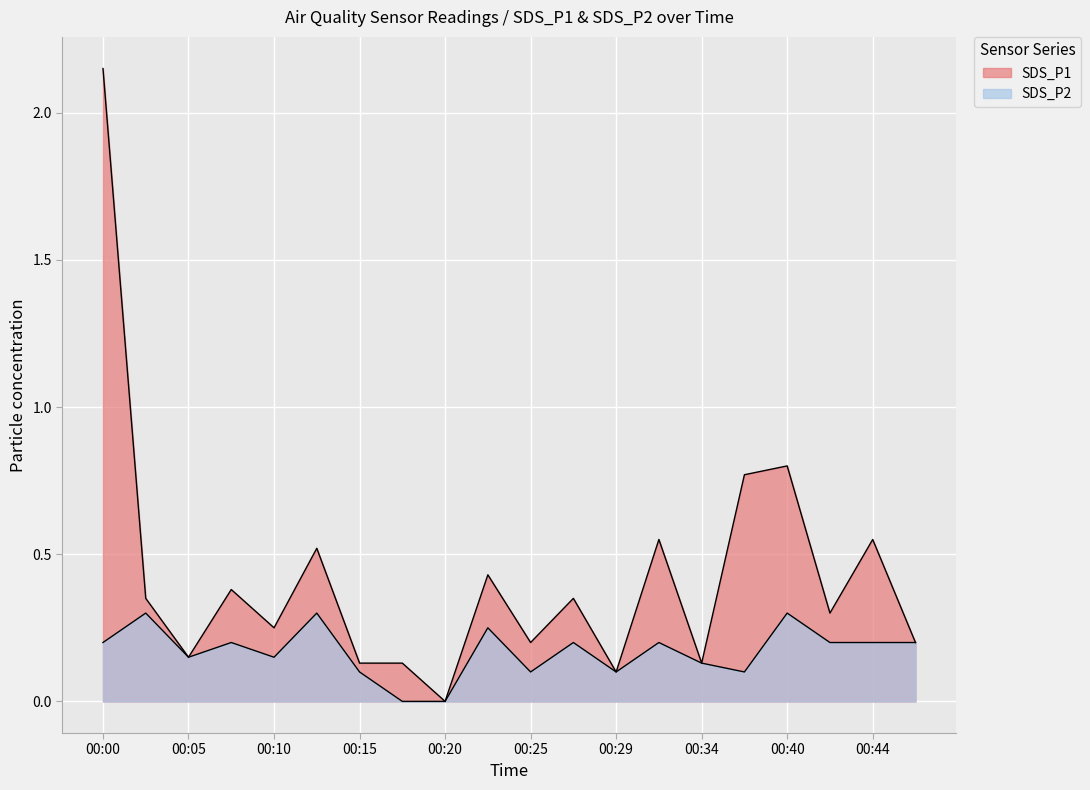

At which label is SDS_P1 closest to 1?

00:40